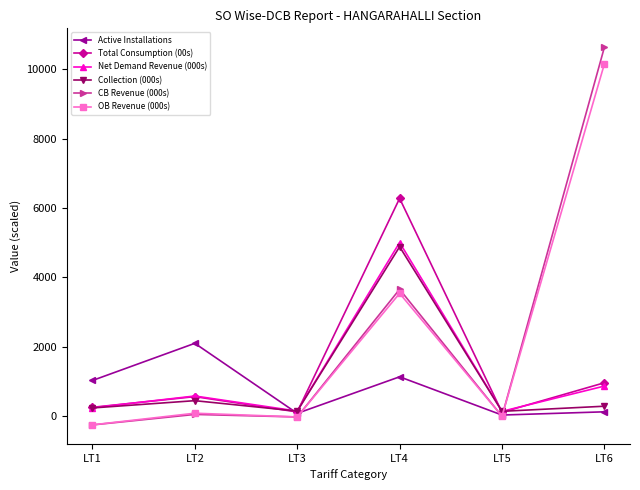

The Collection (000s) series shows 239.3 at LT1. True or false?

True